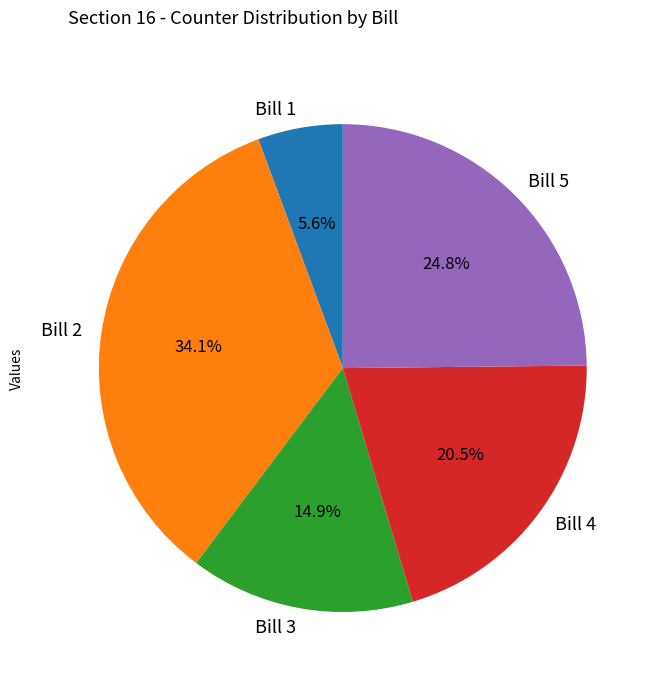

Count the number of slices in the pie.

5